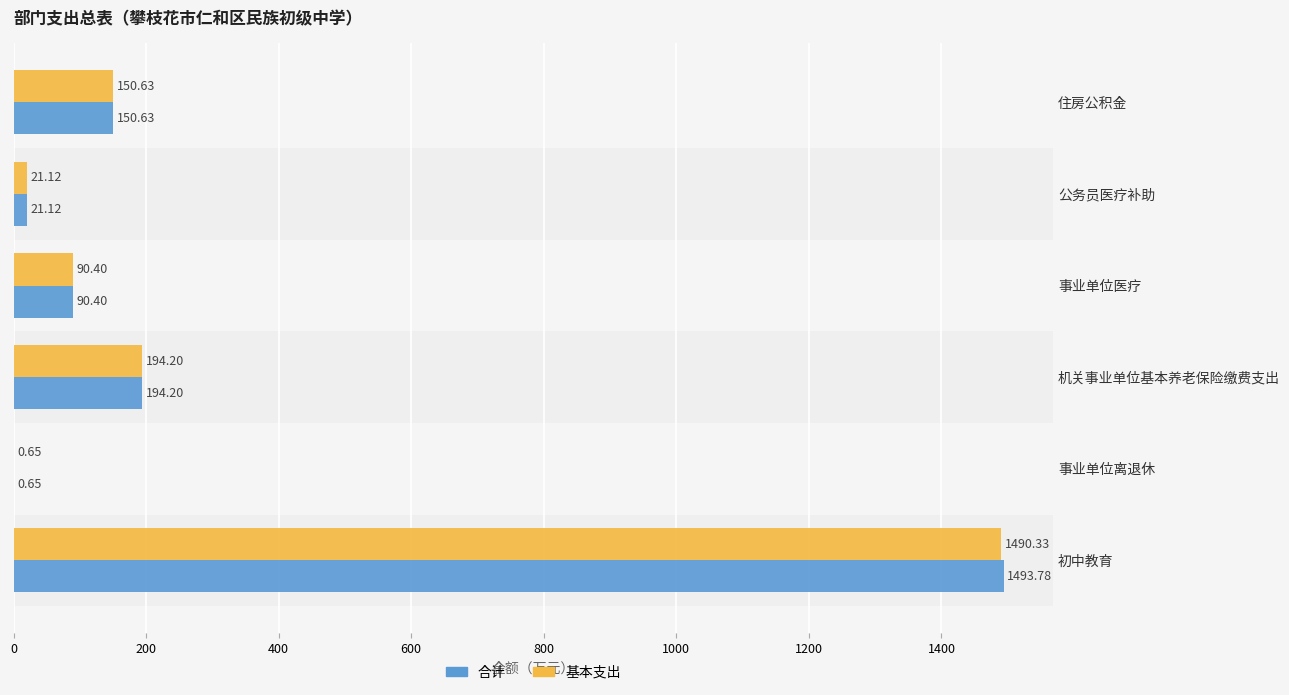

Which label corresponds to the largest value in the chart?

初中教育